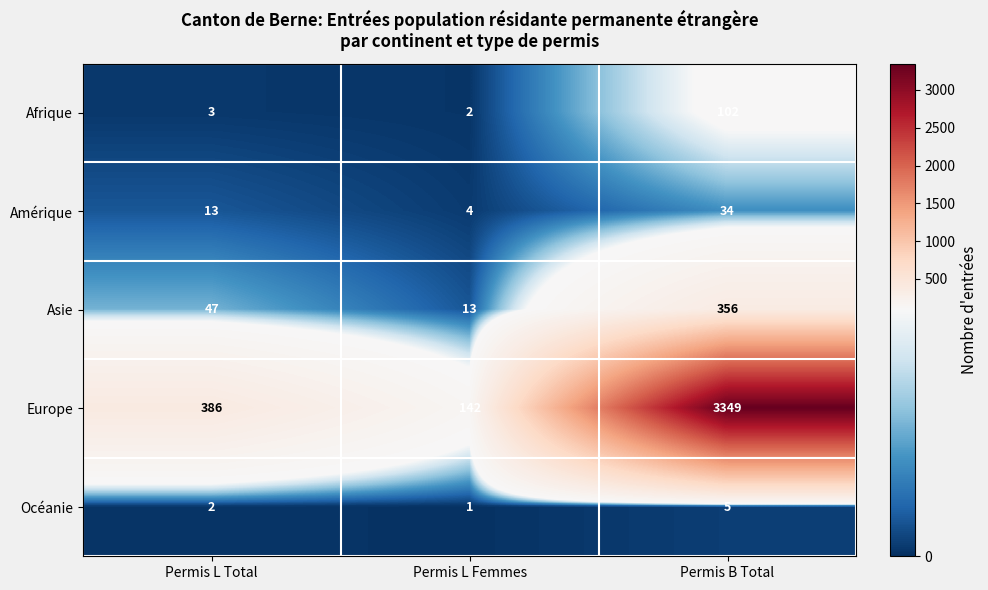

Is it true that Europe equals 3349 at Permis B Total?

True